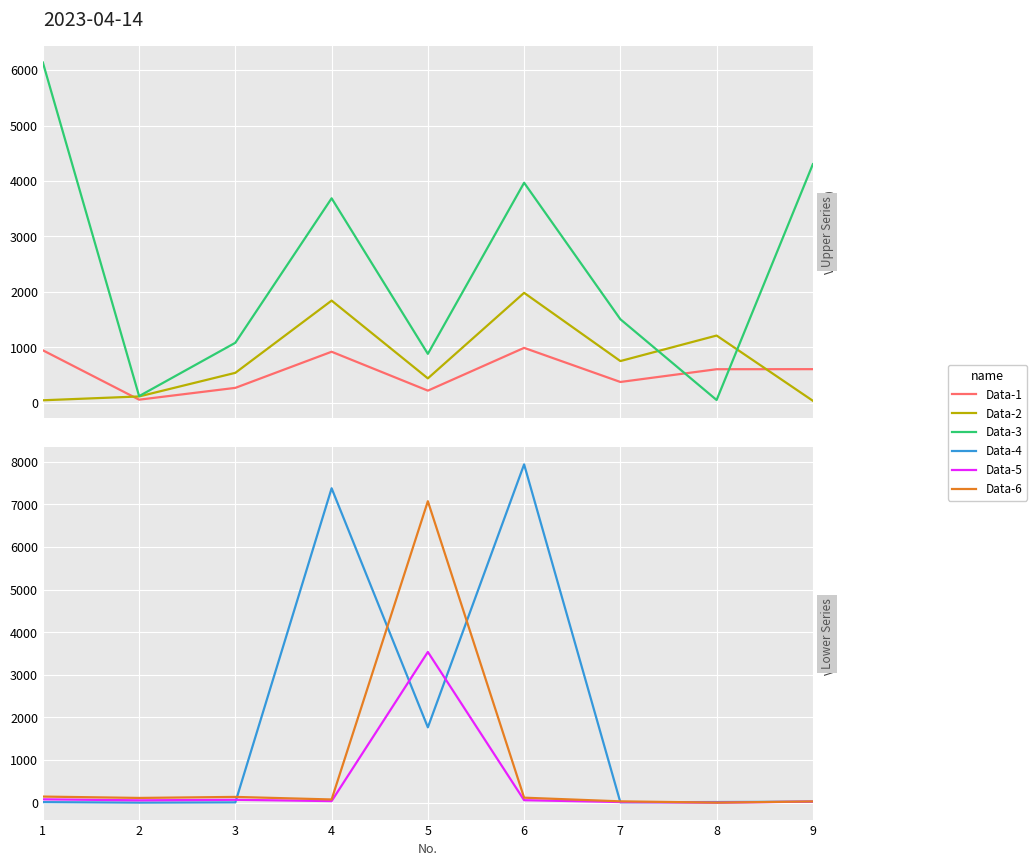

List the series in order of their peak value, lowest first.

Data-1, Data-2, Data-5, Data-3, Data-6, Data-4